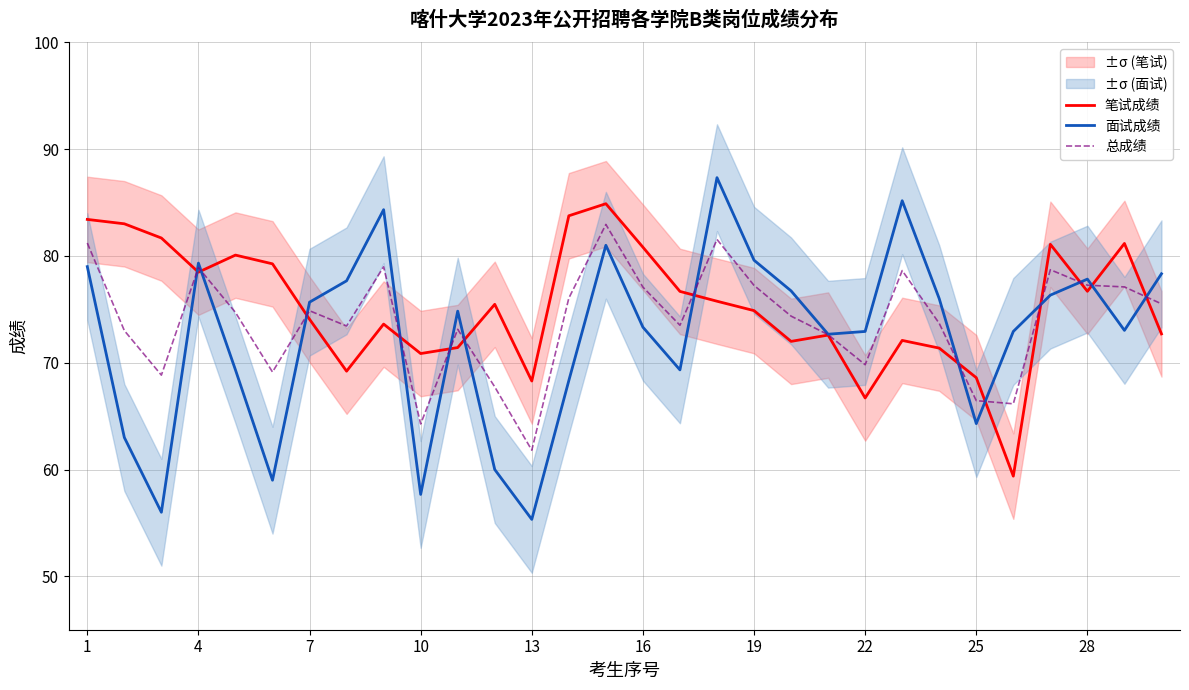

What are all the series names shown in the legend?

笔试成绩, 面试成绩, 总成绩